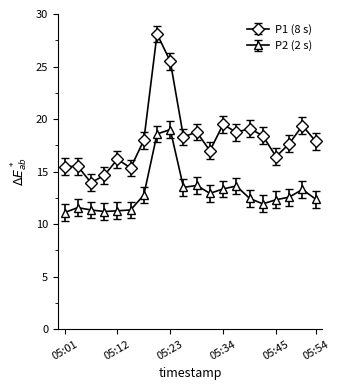

What is the sum of all P1 (8 s) values?

363.8